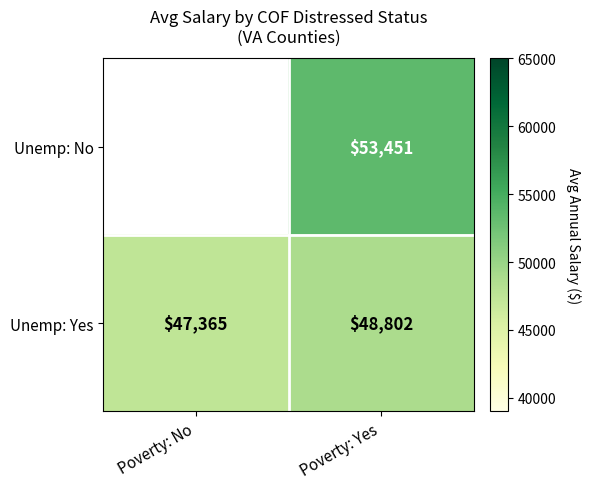

What is the difference between the maximum and minimum values in the Unemp: Yes series?

1437